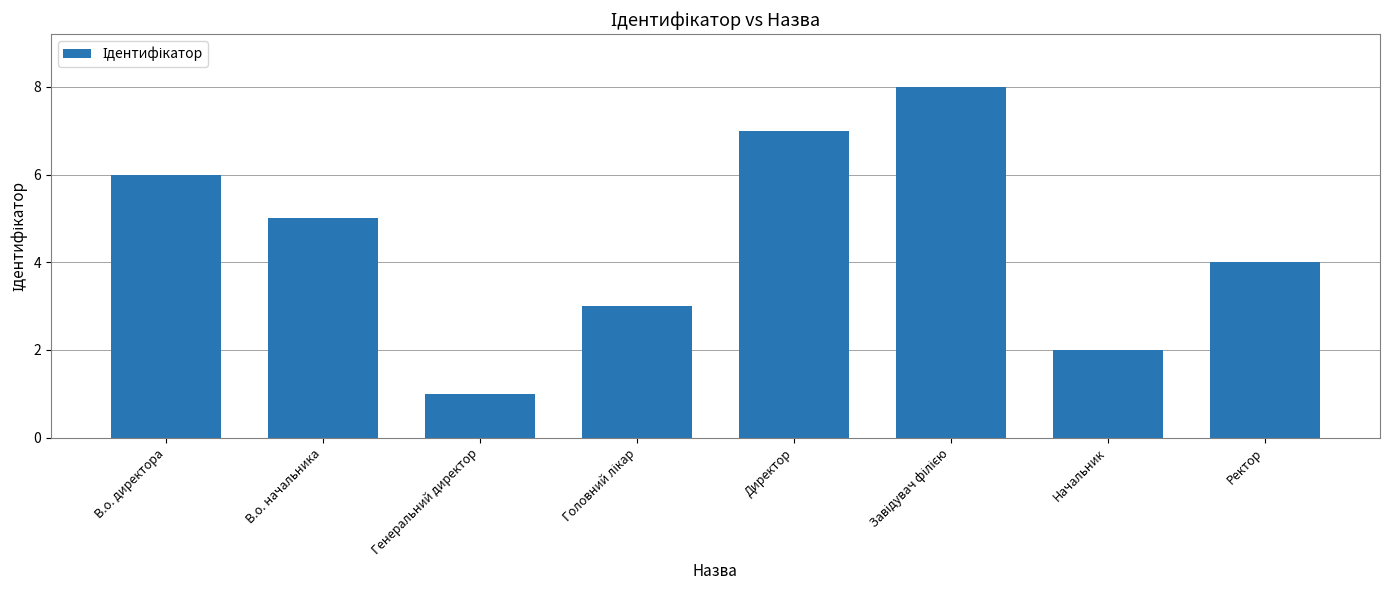

Reading left to right, transcribe all the data shown in this chart.

6	5	1	3	7	8	2	4